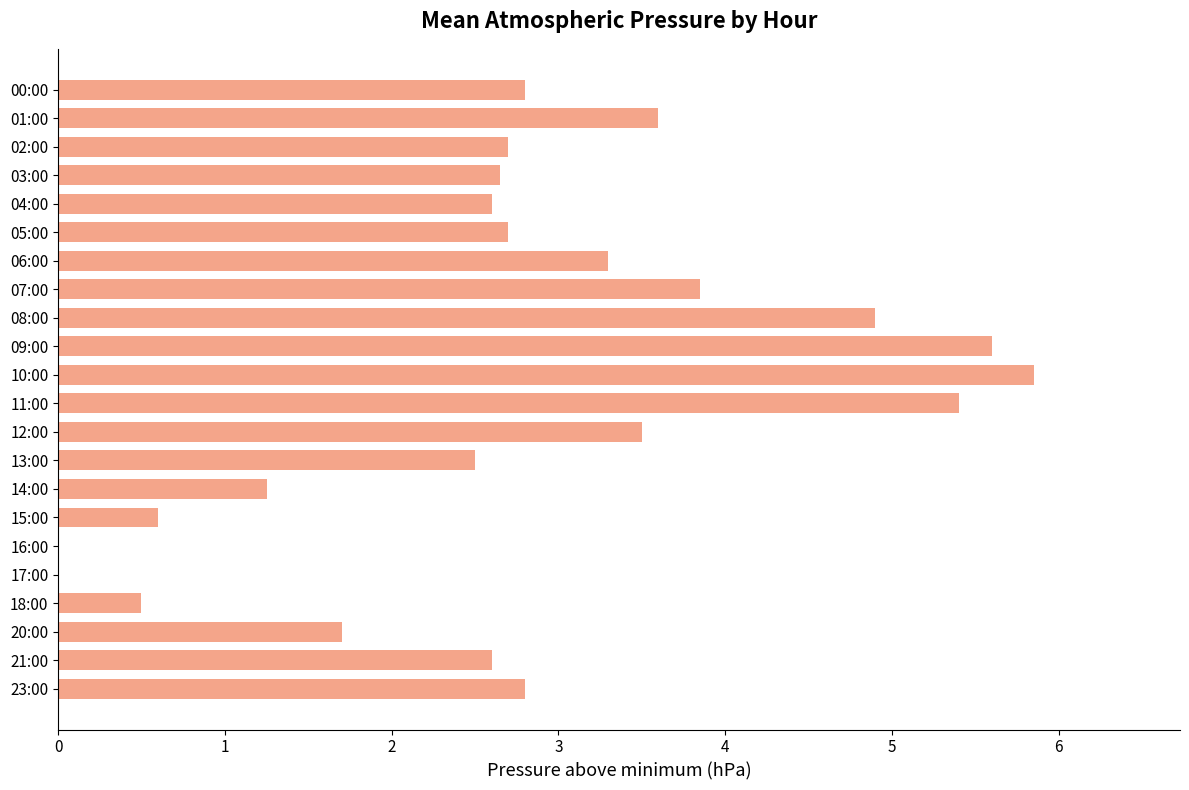

Count the number of data series in this chart.

1